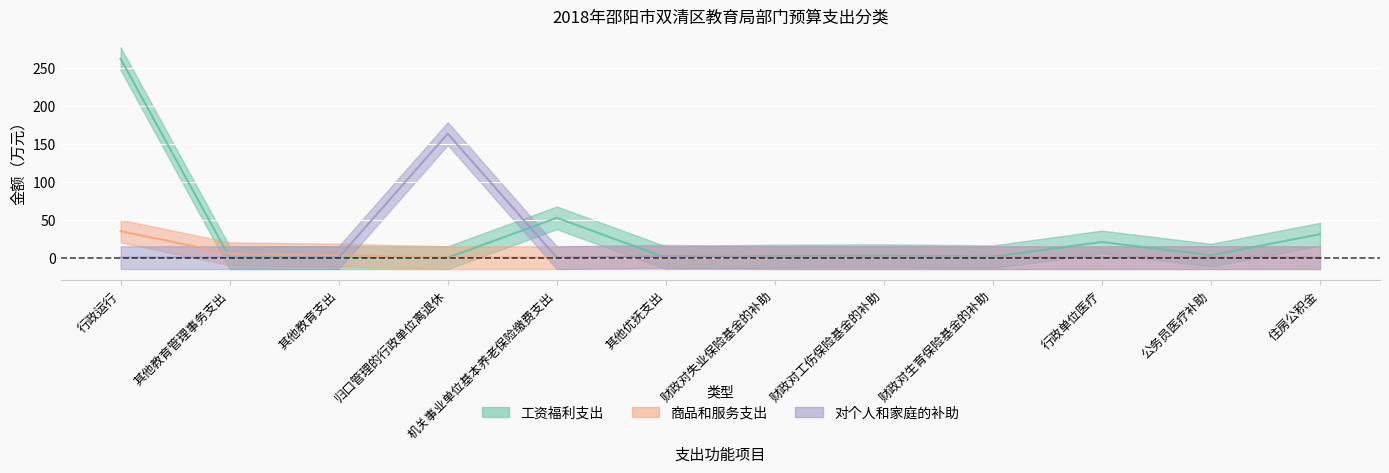

True or false: 商品和服务支出 has more than 1 interior local peaks.

False